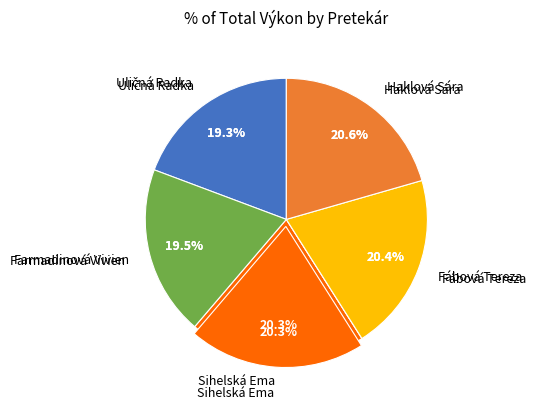

Is it true that Uličná Radka is 19% of the pie?

True